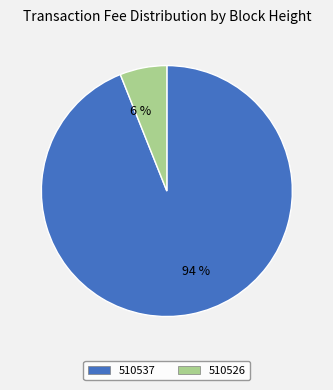

Is the sum of 6 % and 94 % greater than half?

Yes